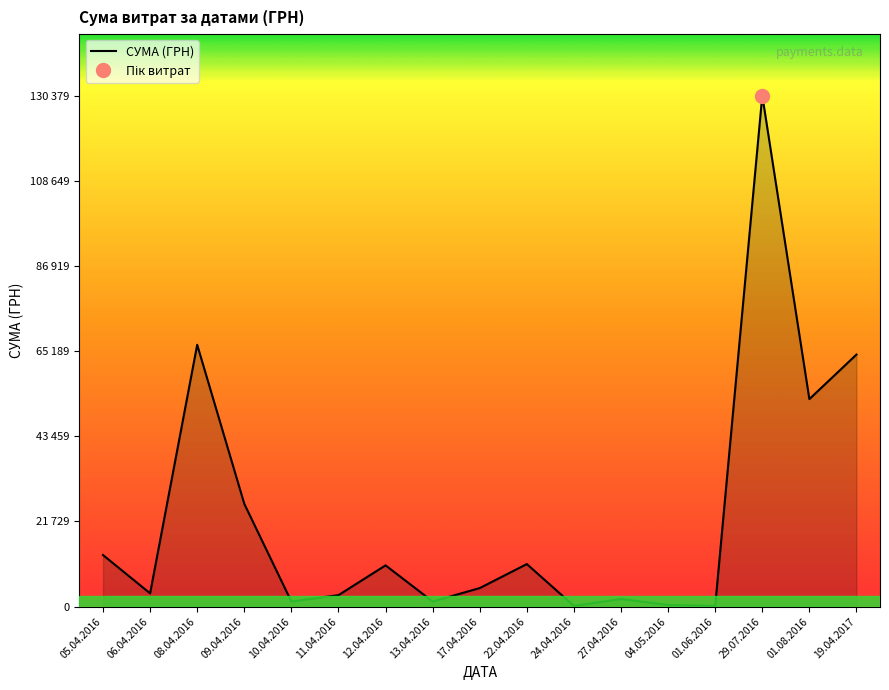

What is the difference between the values at 22.04.2016 and 05.04.2016?

2300.0